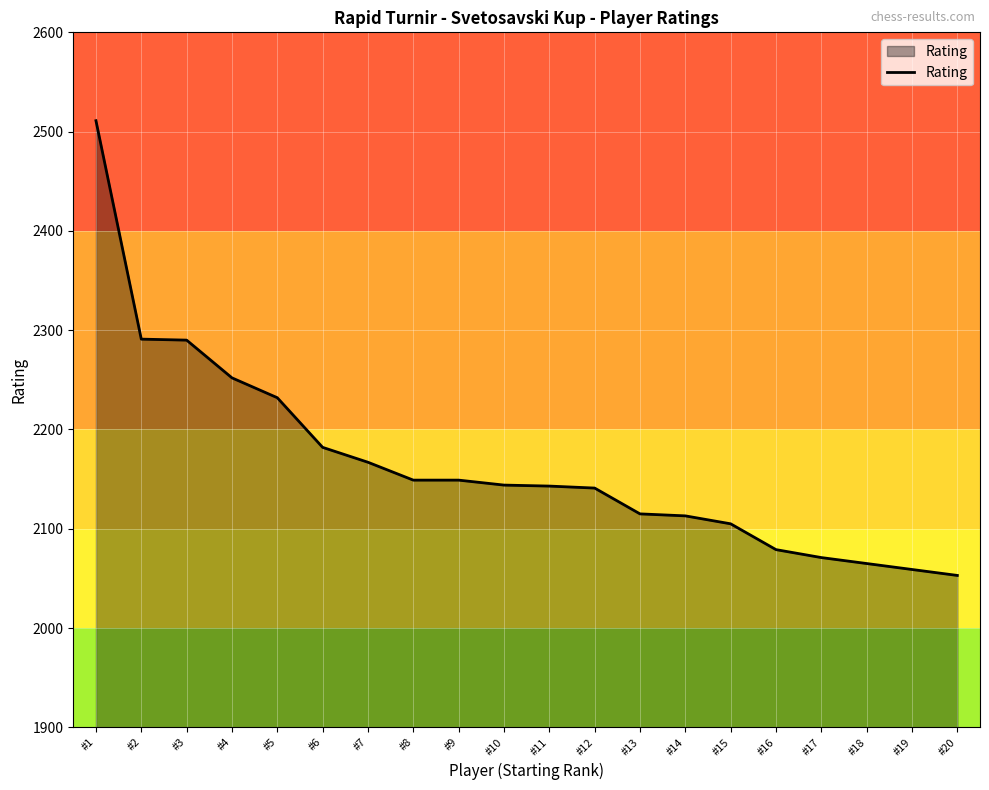

Is it true that the value at #4 is 2252?

True